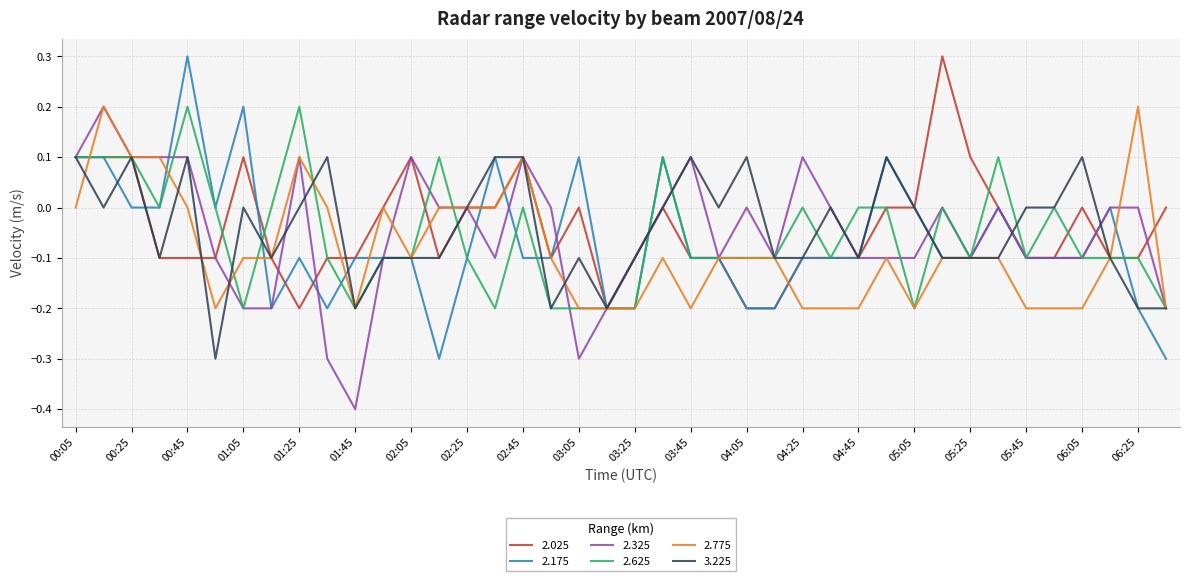

True or false: 2.625 and 2.025 intersect in this chart.

True